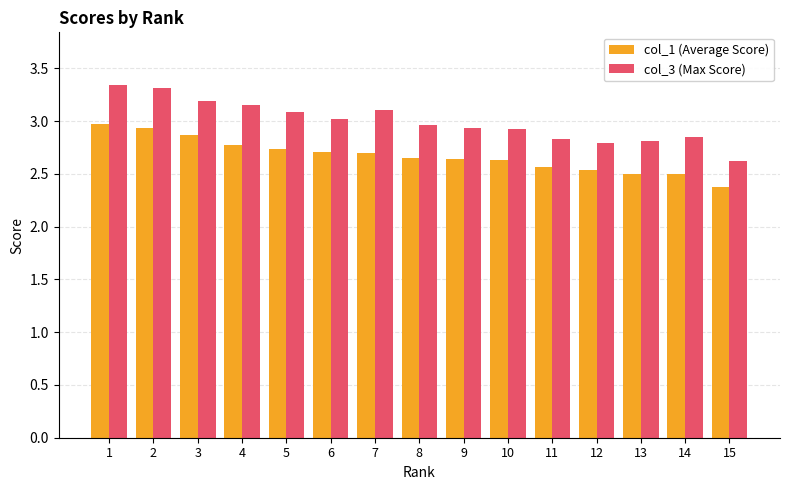

How many bars are there in total?

30